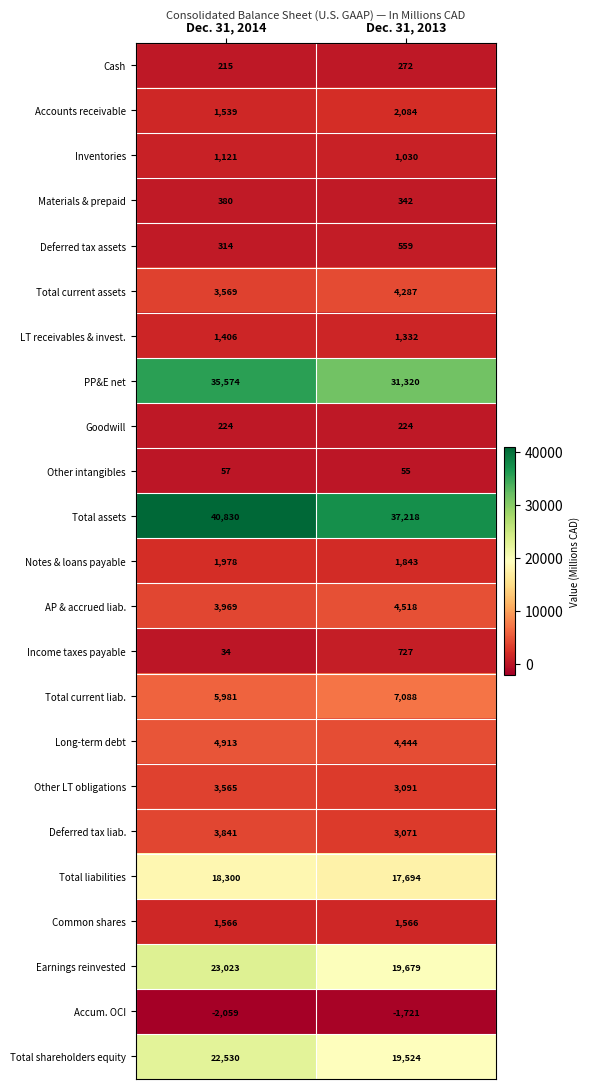

Which series has the largest total across all categories?

Total assets